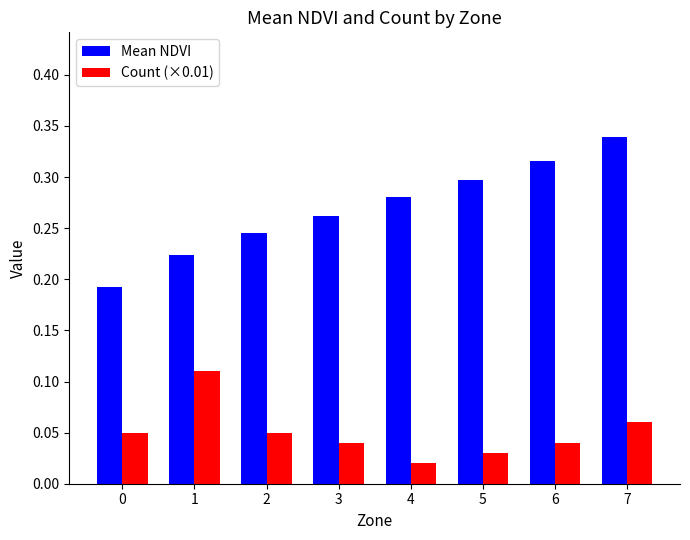

The value of Mean NDVI at 5 is 0.5. True or false?

False